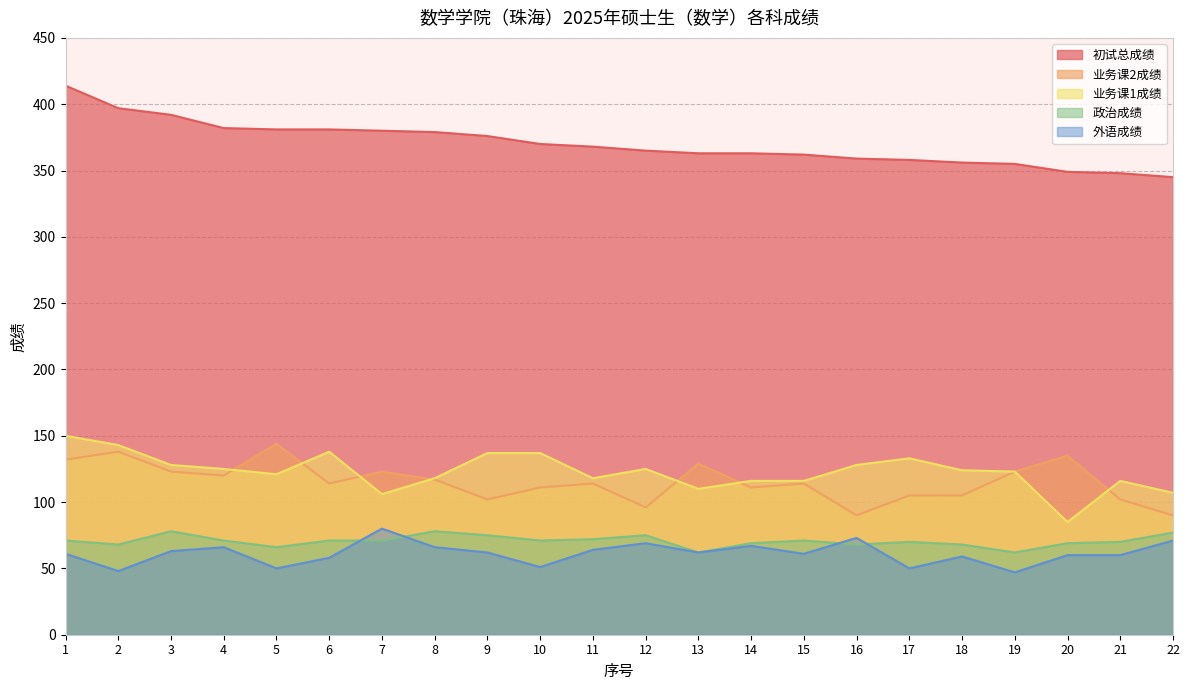

At which label does 业务课2成绩 first exceed 114?

1